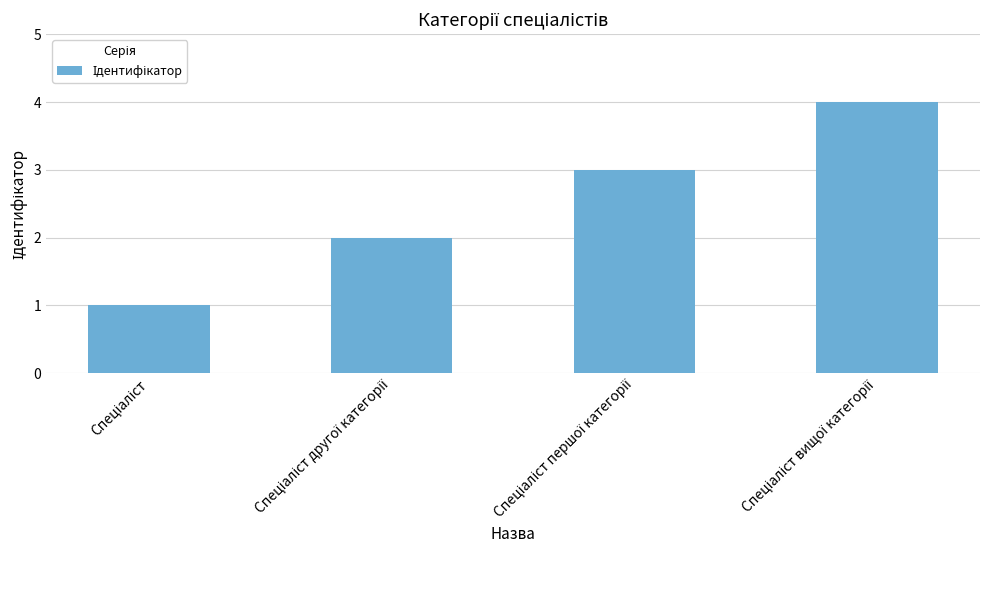

Are the bars grouped side by side (vs. stacked)?

No